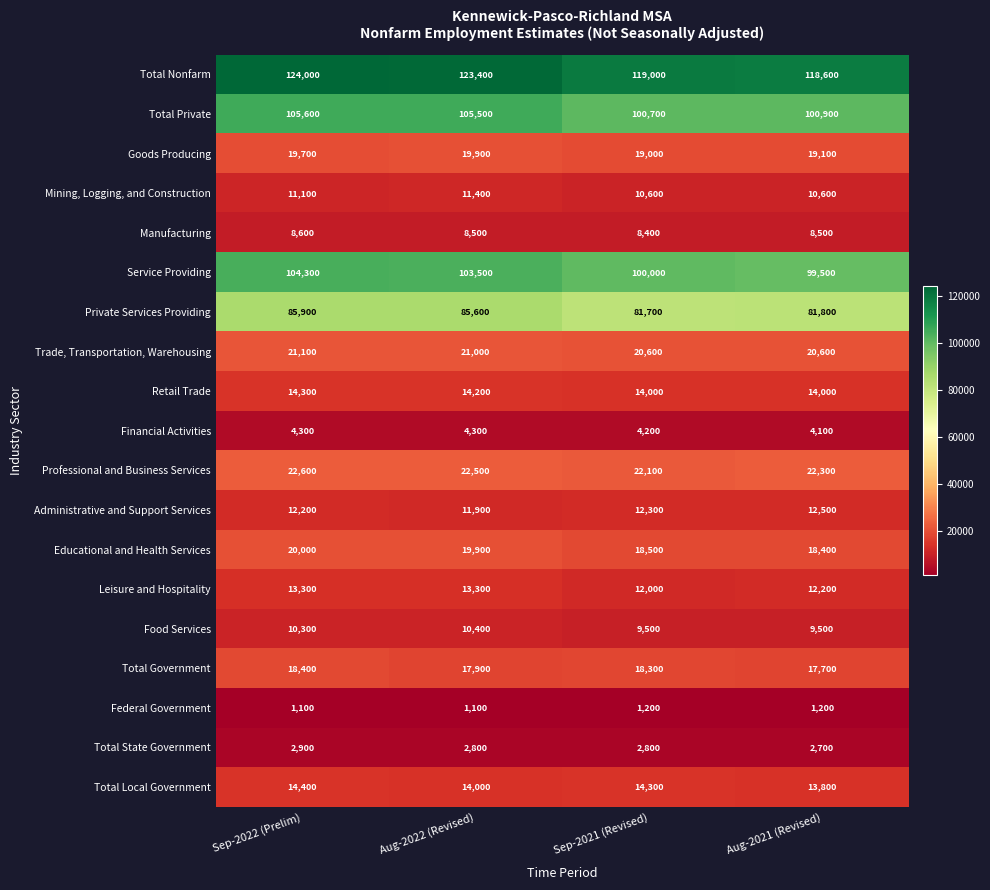

Where does the Private Services Providing series first go above 85600?

Sep-2022 (Prelim)